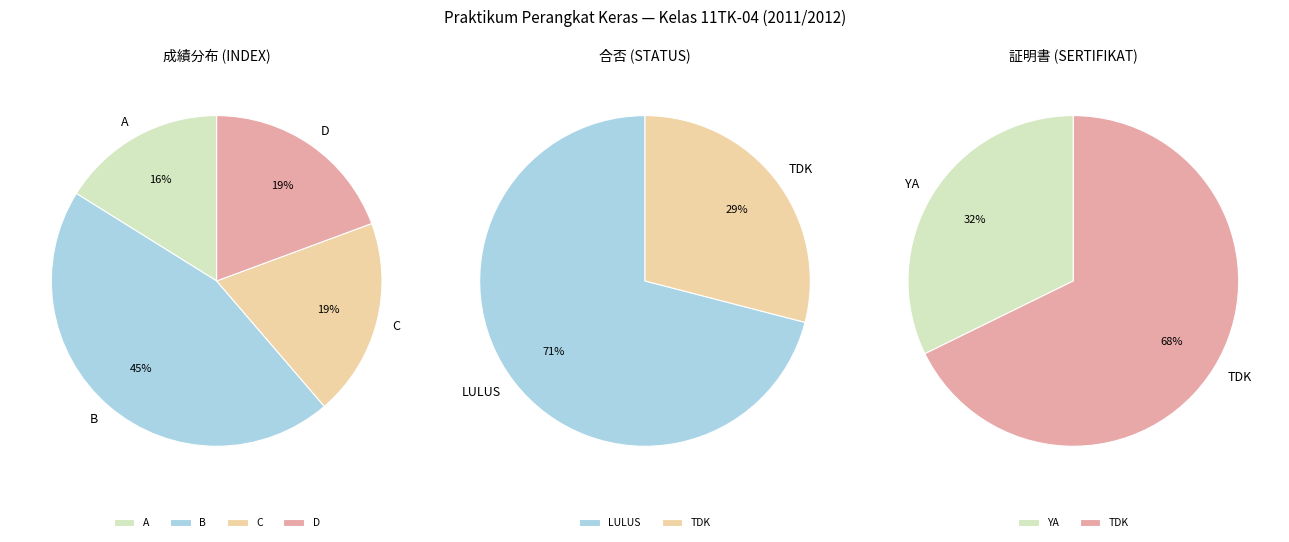

The A slice represents 22% of the pie. True or false?

False